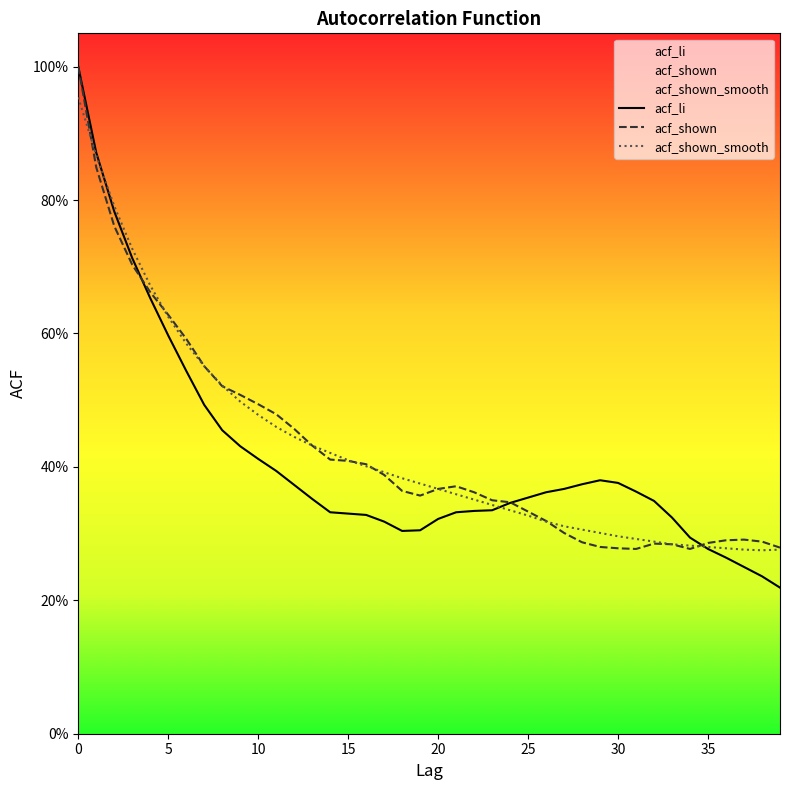

What are all the series names shown in the legend?

acf_li, acf_shown, acf_shown_smooth